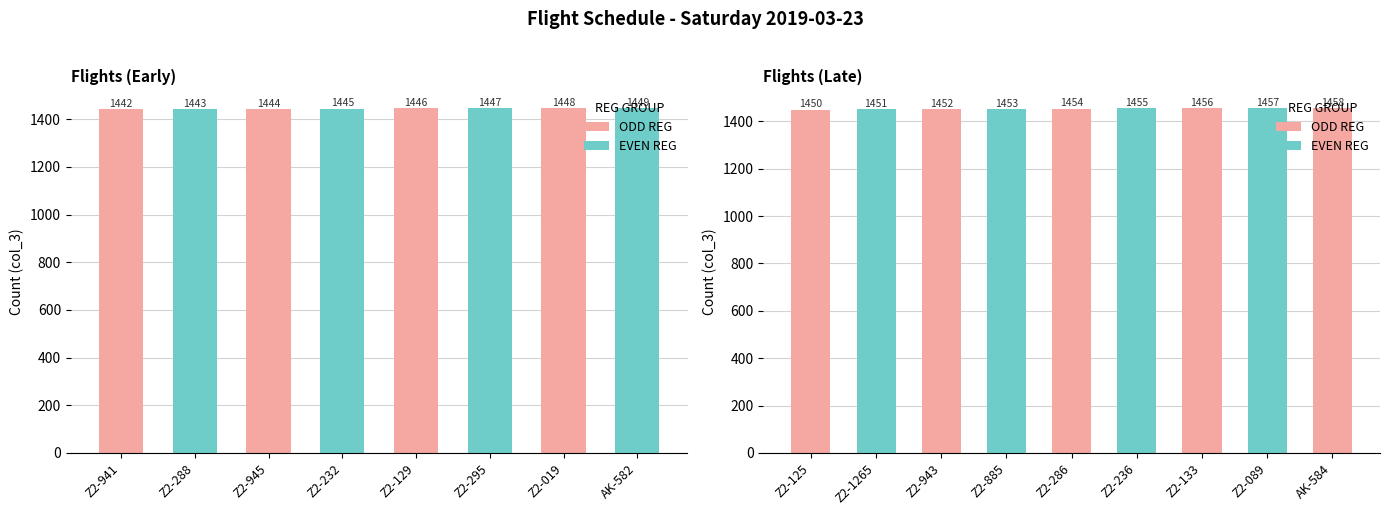

What is the difference between the values at Z2-232 and Z2-125?

5